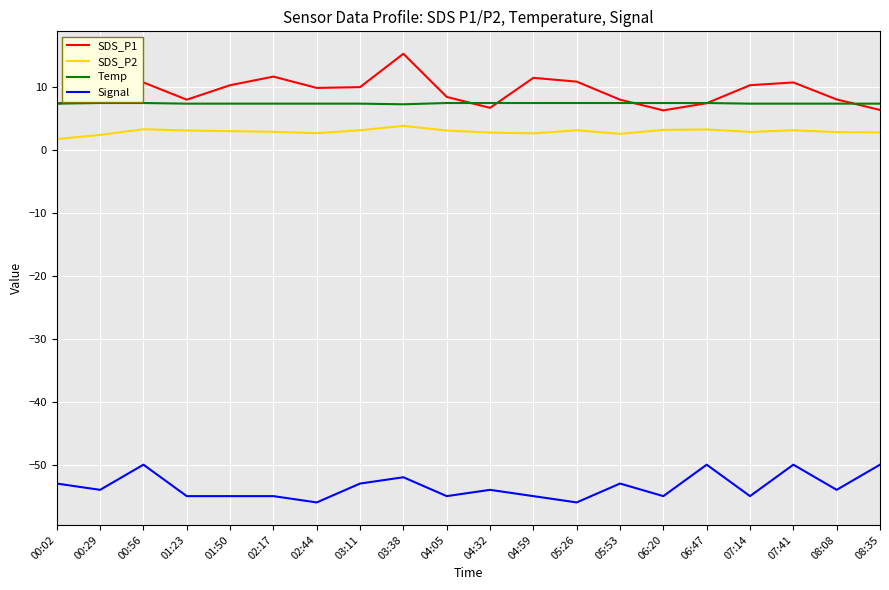

What is the sum of all SDS_P2 values?

59.0